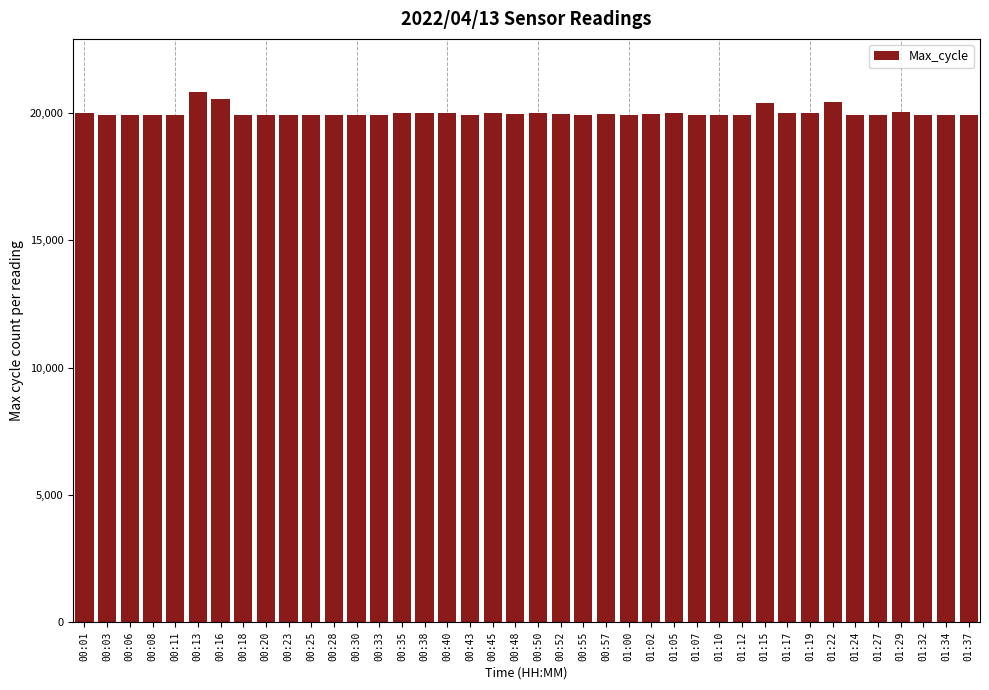

What is the sum of all values?

800072